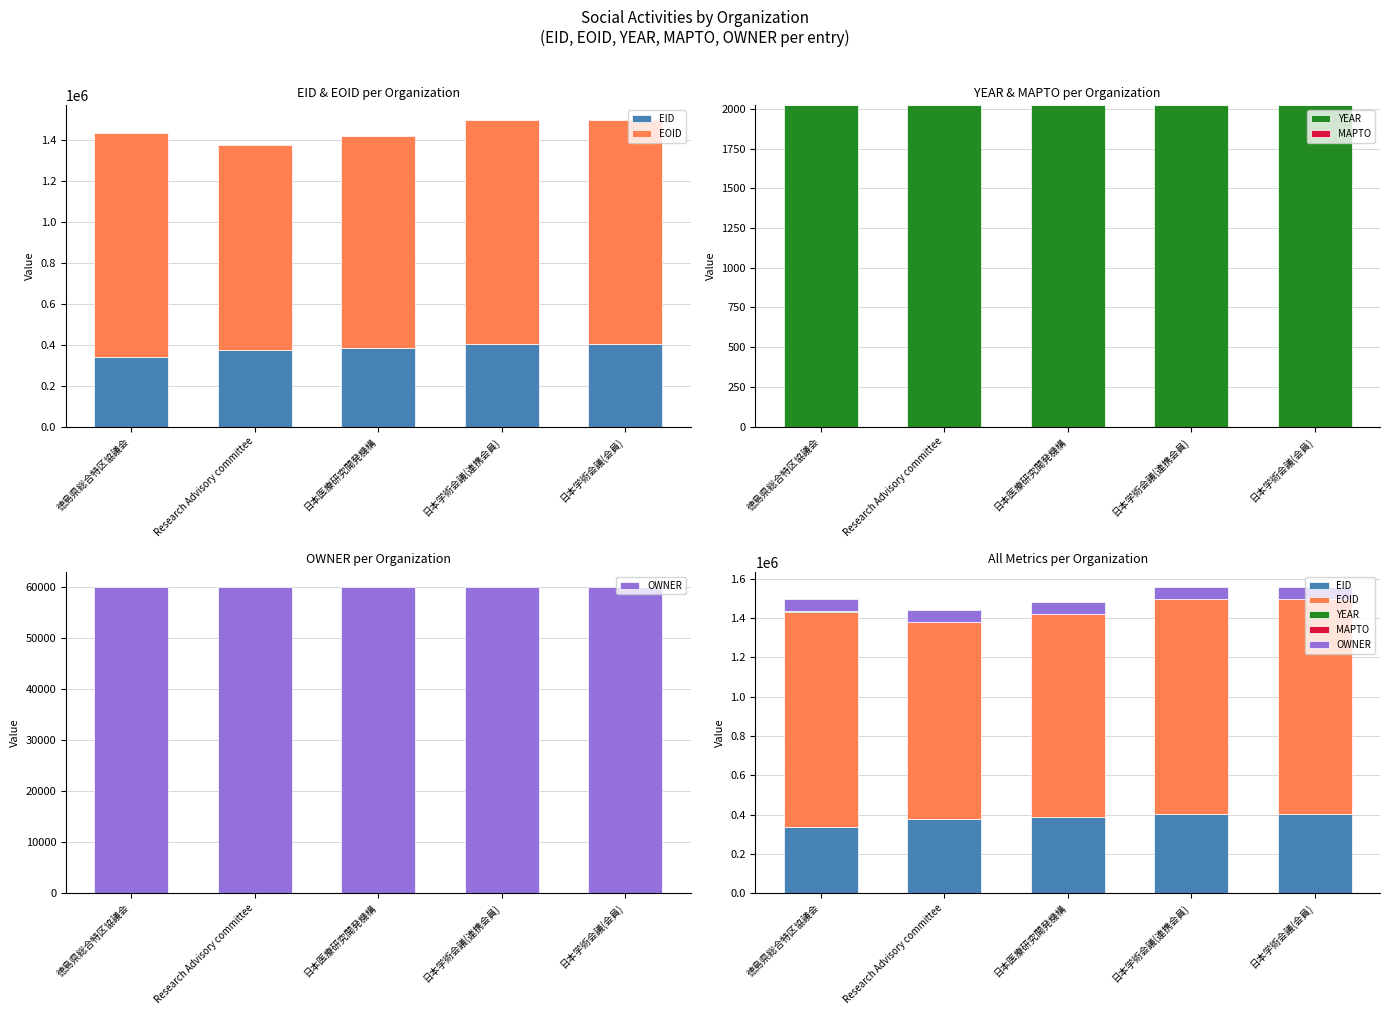

What is the label of the 1st bar from the right?

日本学術会議(会員)